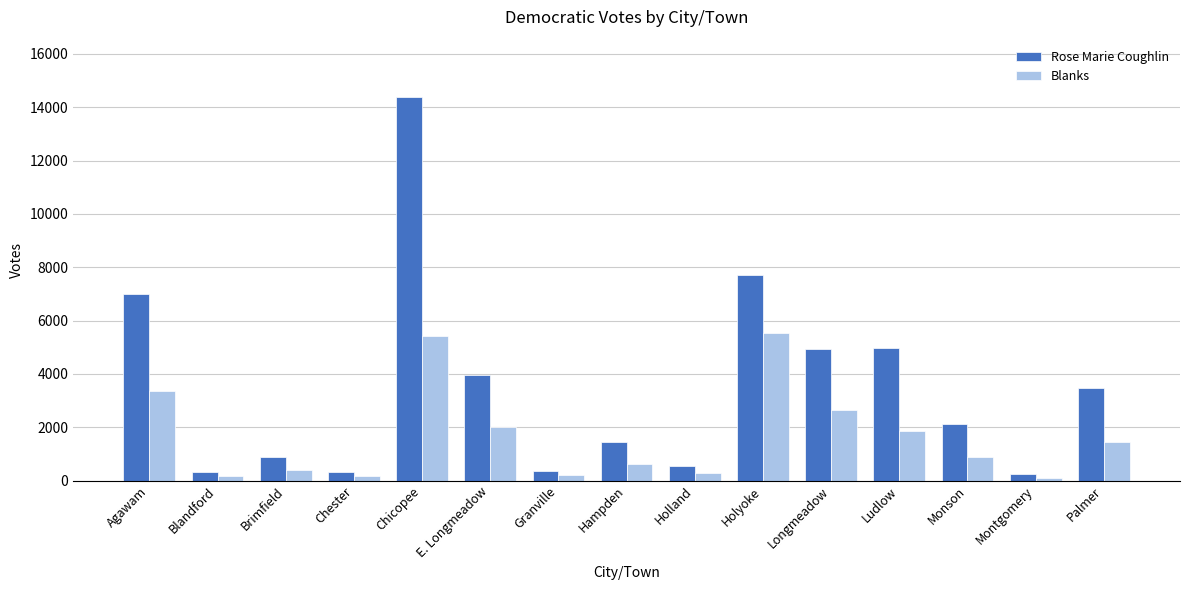

Which series has the largest range (max minus min)?

Rose Marie Coughlin